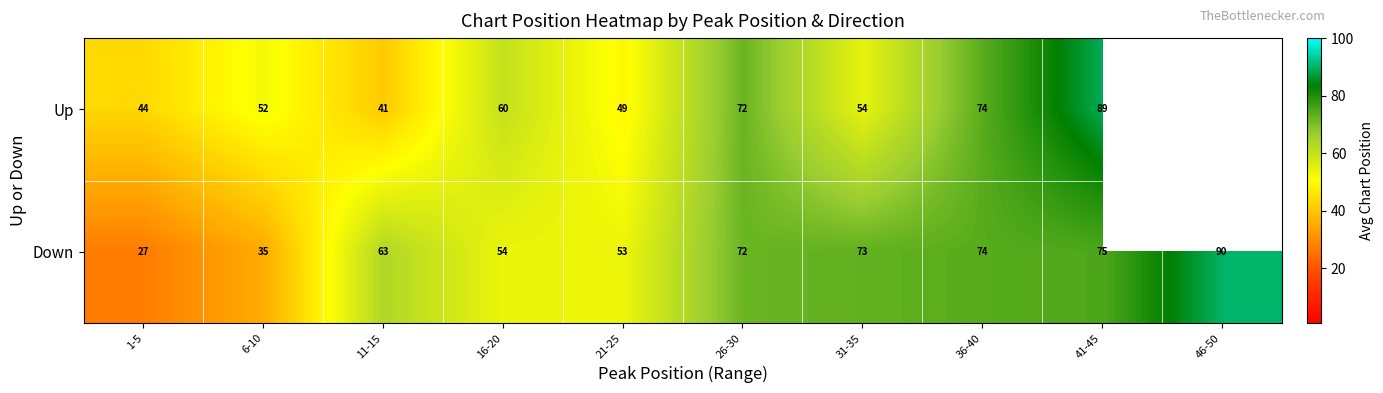

Which series changed the most between 21-25 and 31-35?

Down